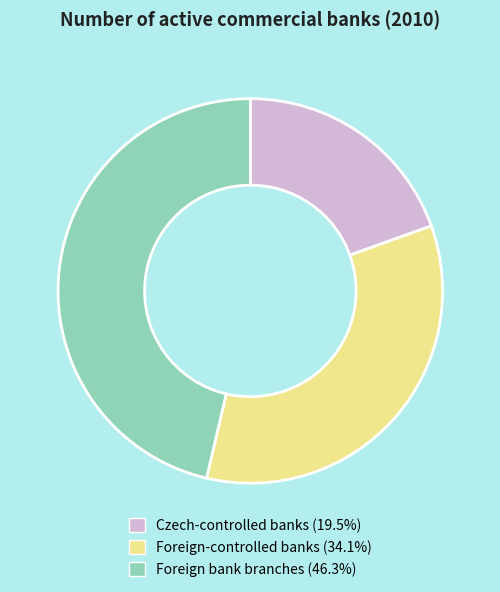

Does Czech-controlled banks account for over 50% of the chart?

No